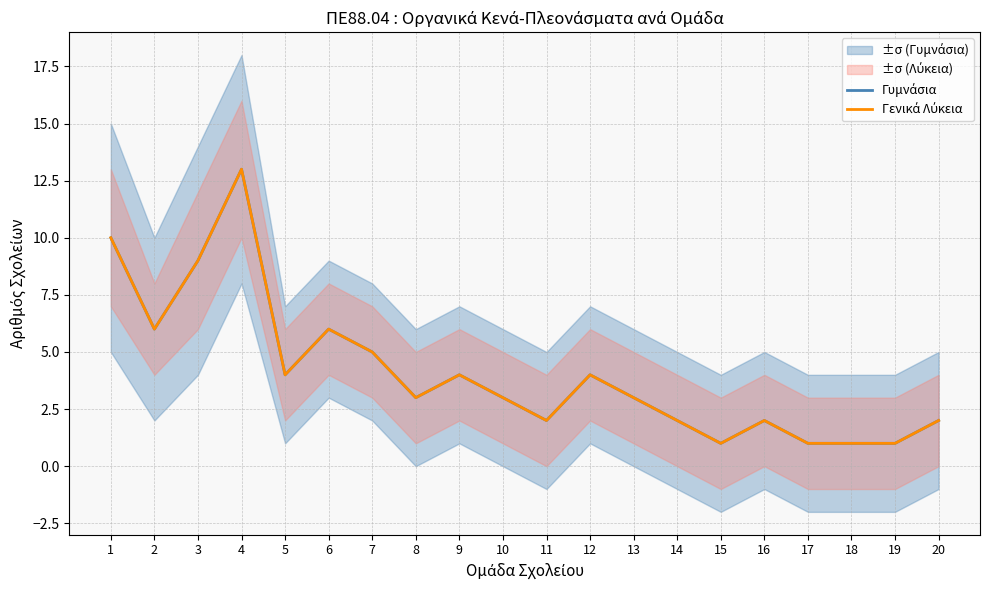

At how many categories does at least one series exceed 6?

3